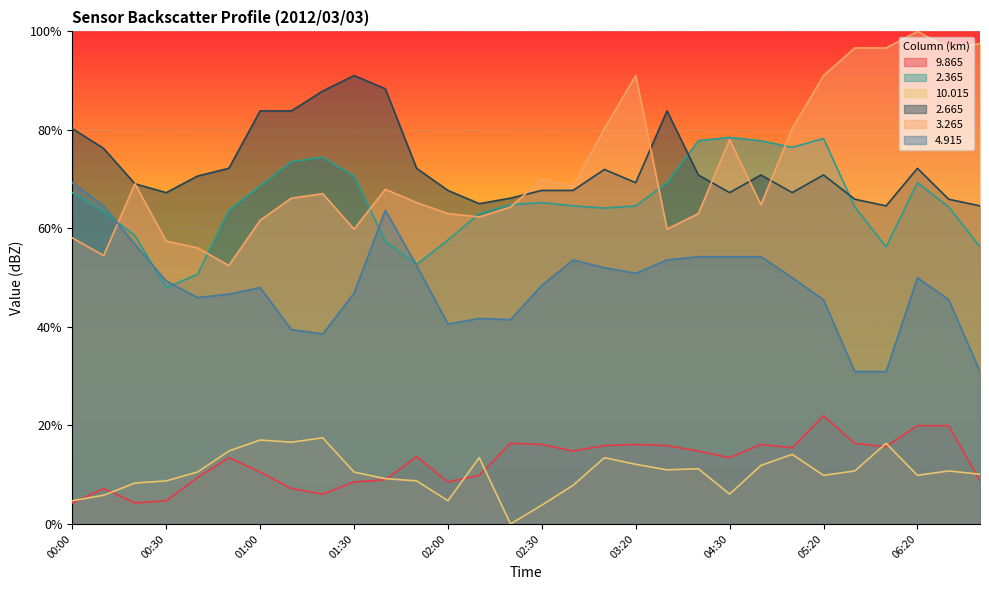

At how many categories does at least one series exceed 6?

30